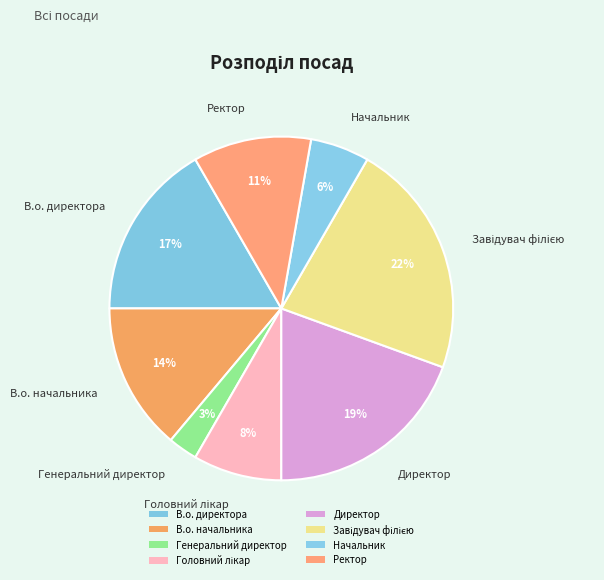

Is it true that В.о. начальника is 14% of the pie?

True